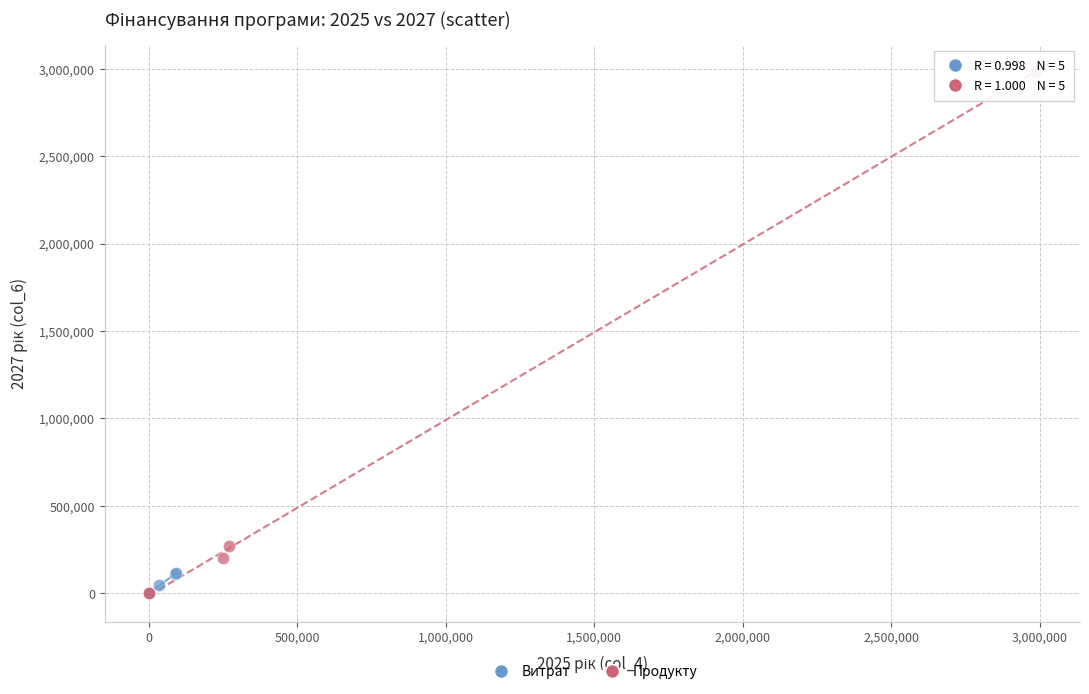

Which series reaches the maximum Y coordinate?

Продукту